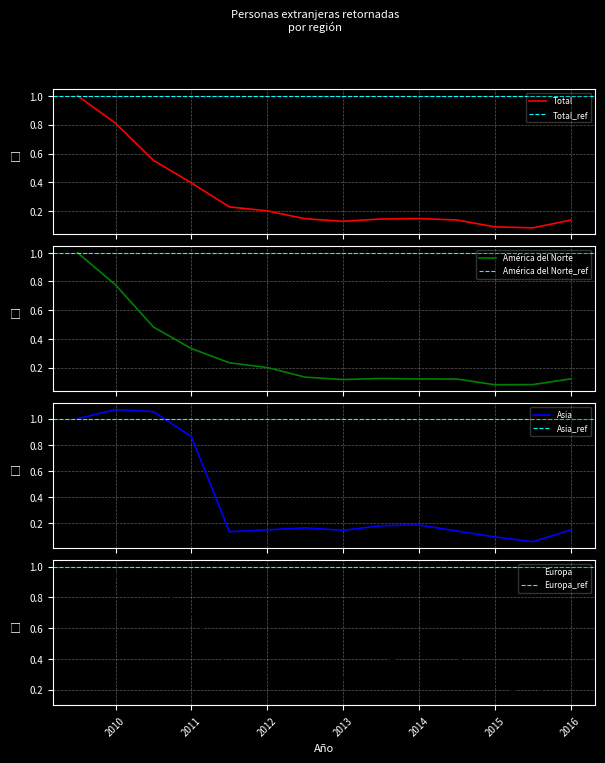

The value of Europa at 2011 is 1.1. True or false?

False